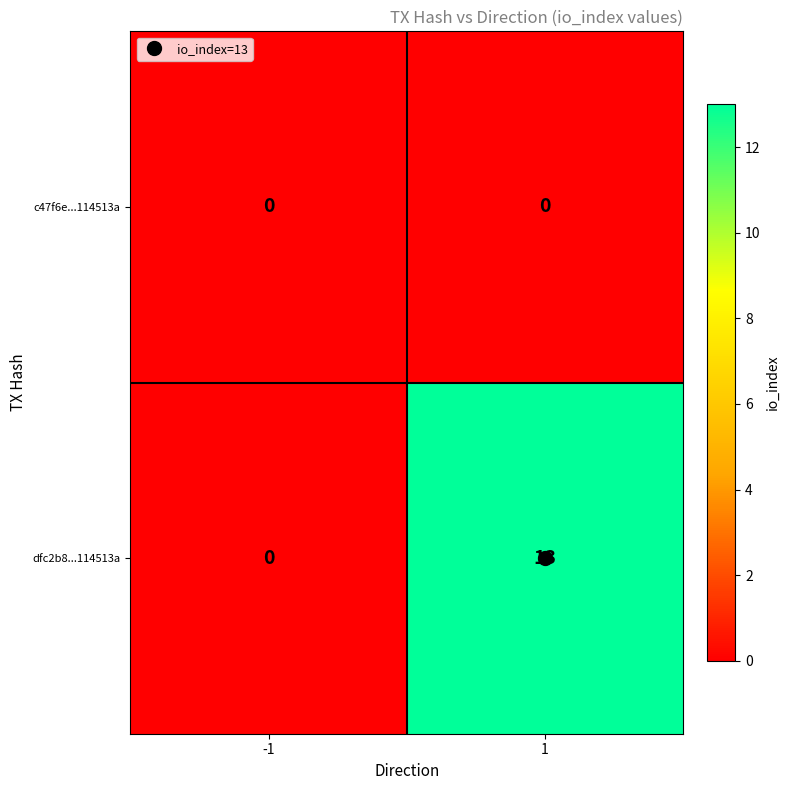

The value of dfc2b8...114513a at -1 is 6. True or false?

False